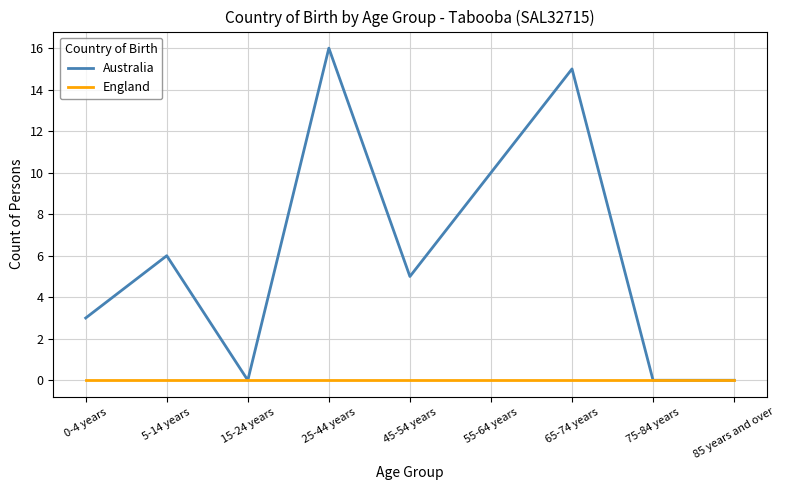

What is the greatest value displayed?

16